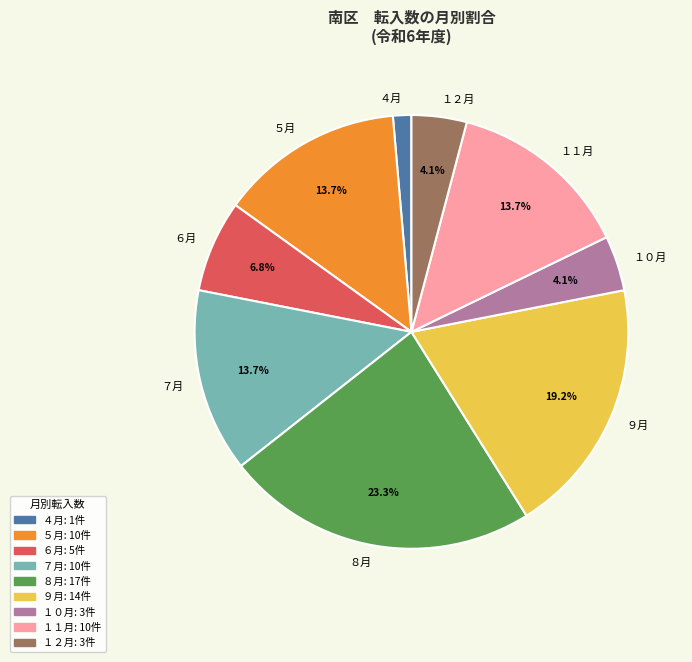

What is the smallest slice in the pie chart?

４月